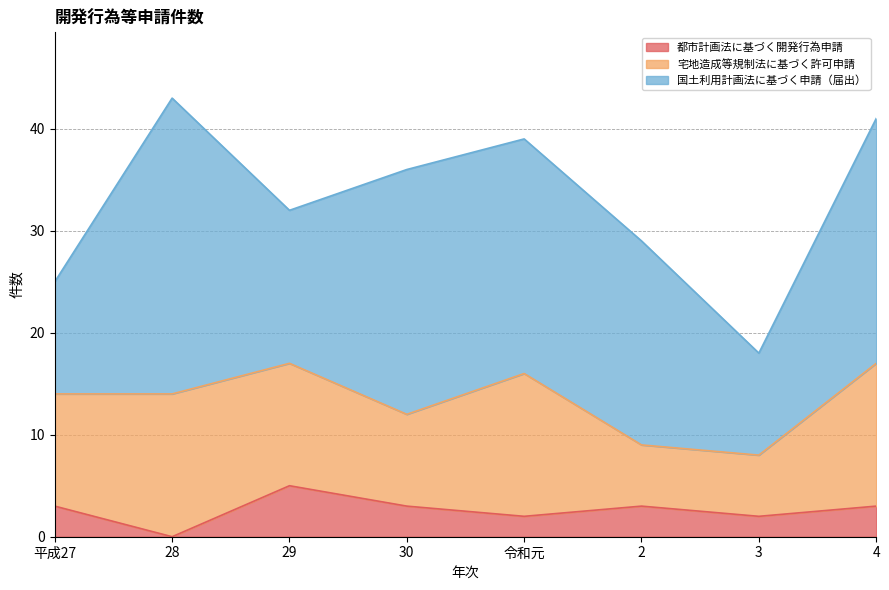

At which category does the chart reach its minimum across all series?

28